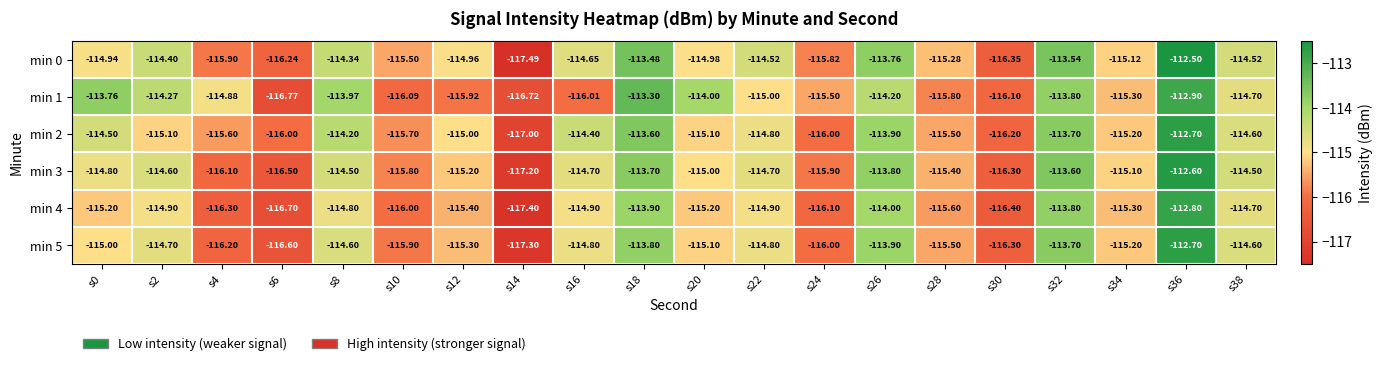

Is the value of min 5 at s14 greater than the value of min 2 at s10?

No